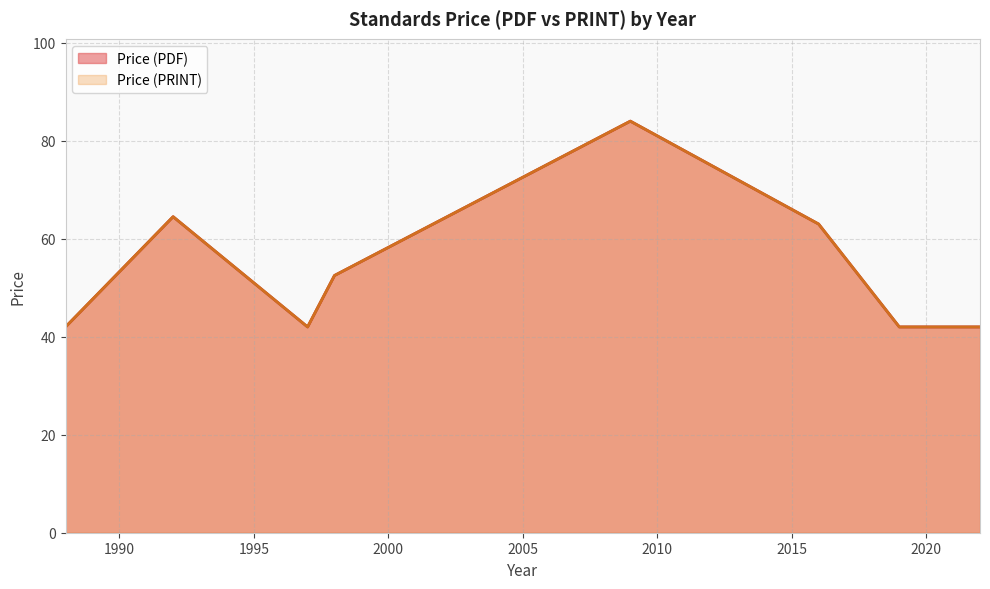

What is the value of the Price (PDF) point at the 12th from the left?

42